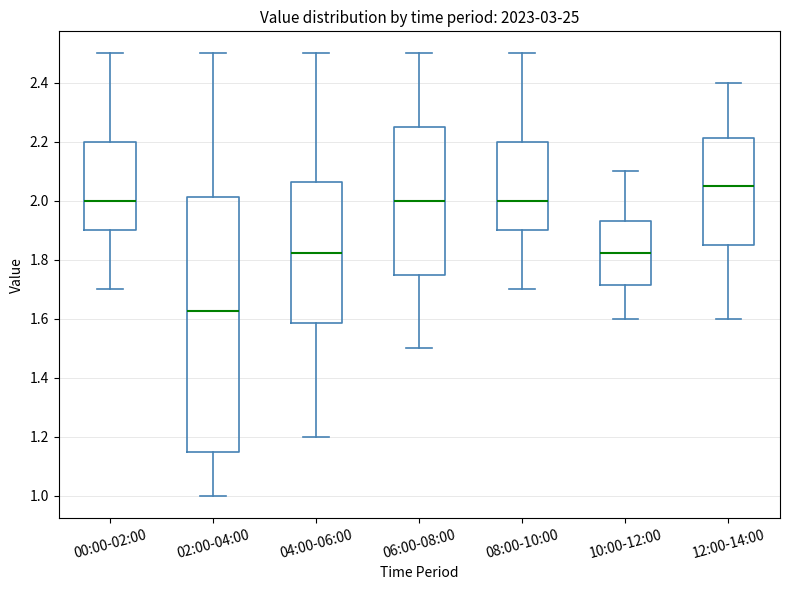

Which box has the highest median line?

12:00-14:00